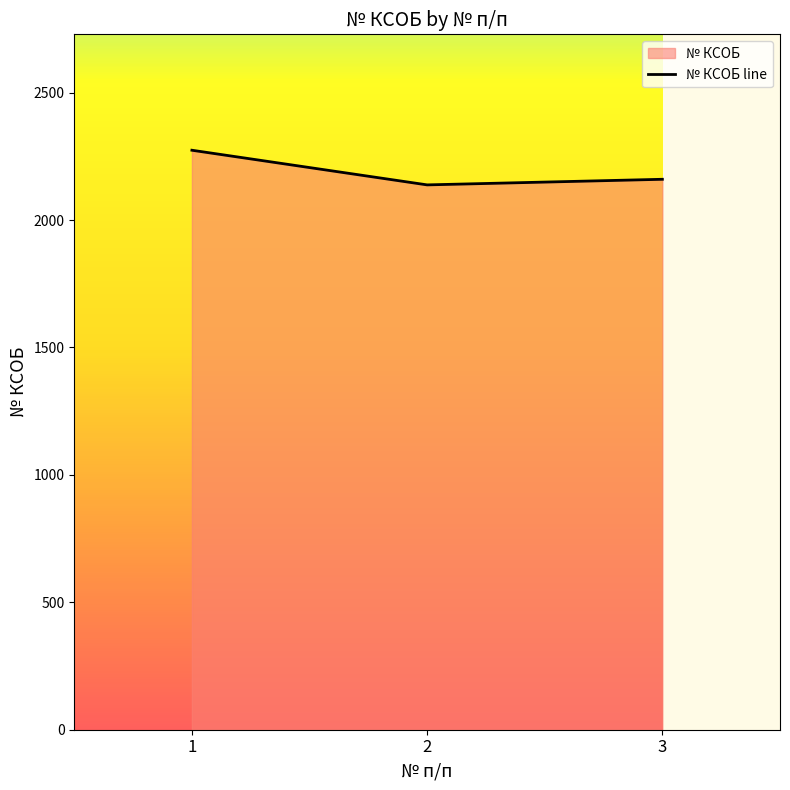

At which label does the data first exceed 2160?

1